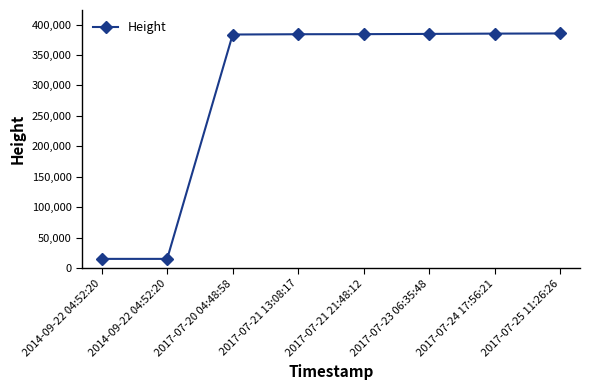

Which label corresponds to the largest value in the chart?

2017-07-25 11:26:26